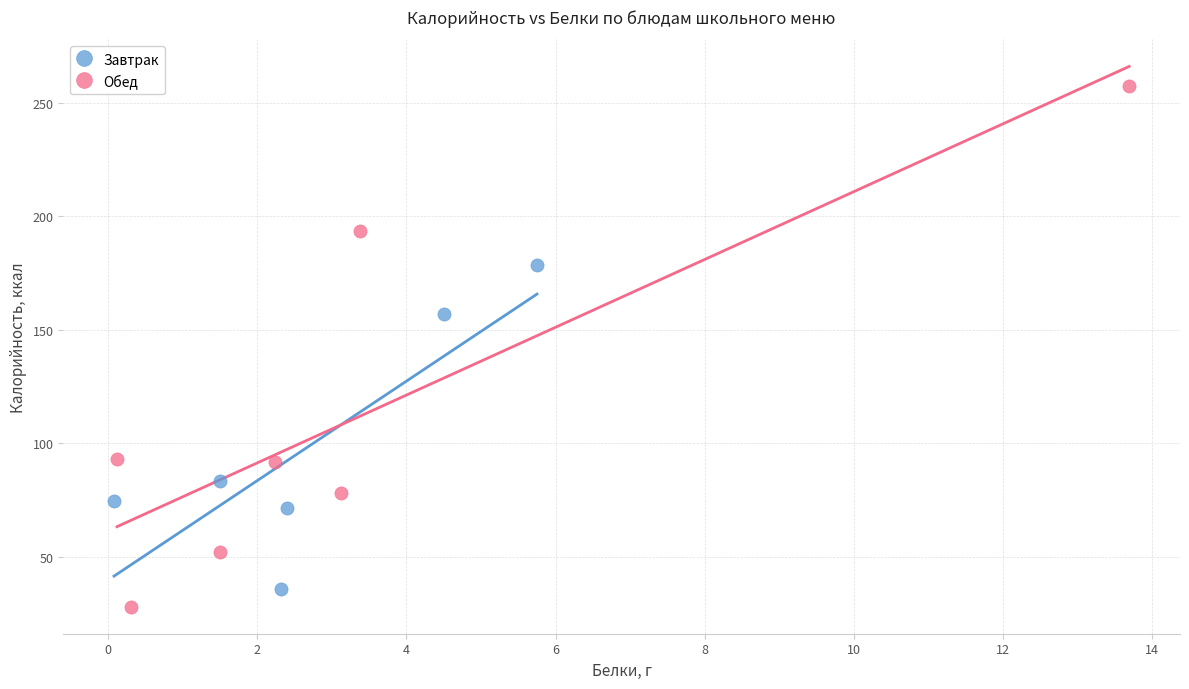

Which series has the widest spread of Y values?

Обед